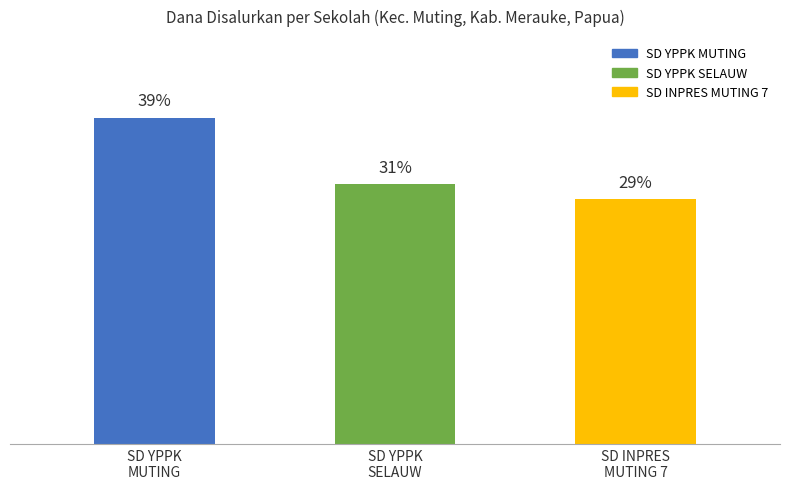

Where is the data nearest to the value 34?

SD YPPK
SELAUW